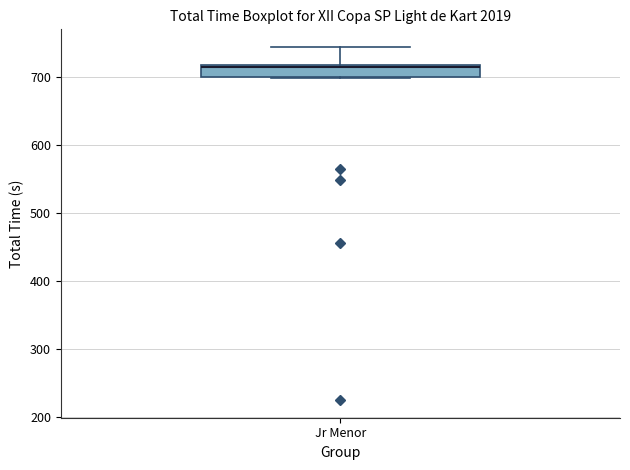

Where is the lower edge of the box for Jr Menor on the y-axis? The values are not printed on the chart, so give them approximately, as read against the axis.

700